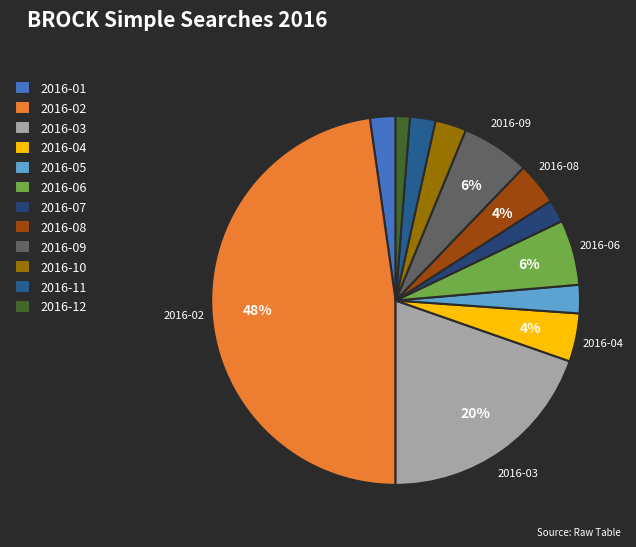

To the nearest percent, what is the average slice percentage?

8%